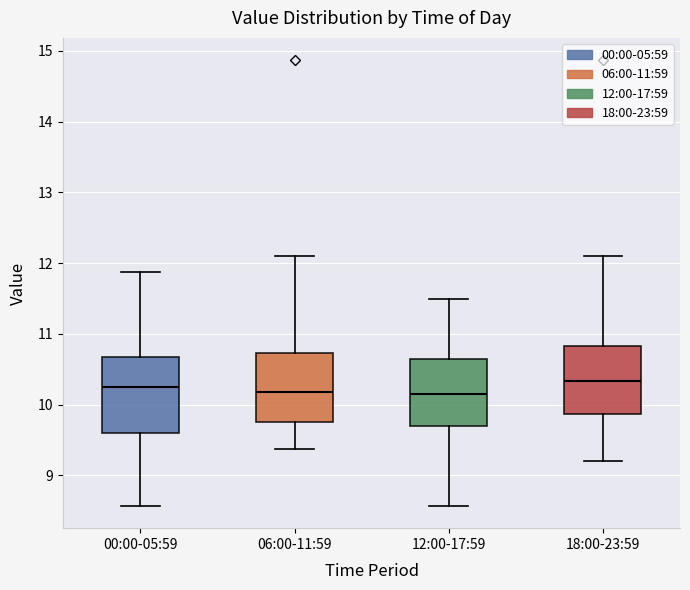

Comparing the boxes themselves (not the whiskers), which one is the tallest?

00:00-05:59